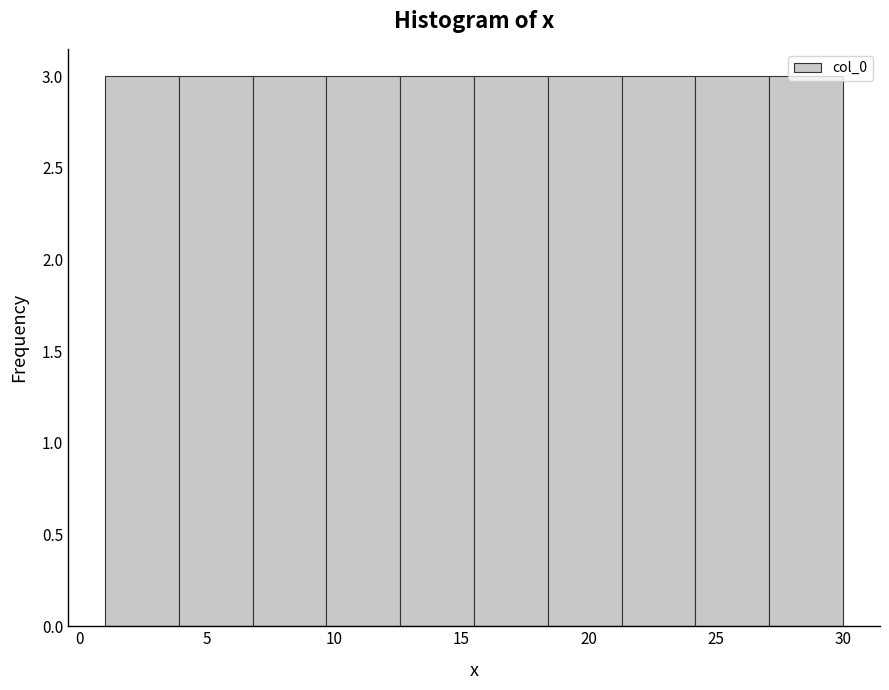

Reading left to right, list every bar in this chart as the range it spans on the x-axis followed by its height. Neither the bar edges nor the heights are printed on the chart, so give them approximately, as read against the axes.

1.0 to 3.9: 3
3.9 to 6.8: 3
6.8 to 9.7: 3
9.7 to 12.6: 3
12.6 to 15.5: 3
15.5 to 18.4: 3
18.4 to 21.3: 3
21.3 to 24.2: 3
24.2 to 27.1: 3
27.1 to 30.0: 3